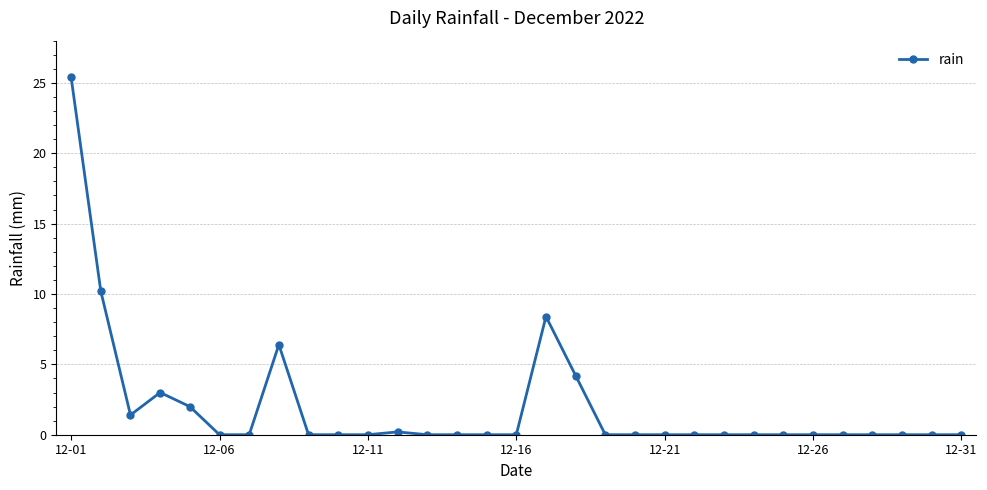

What is the average value?

2.0